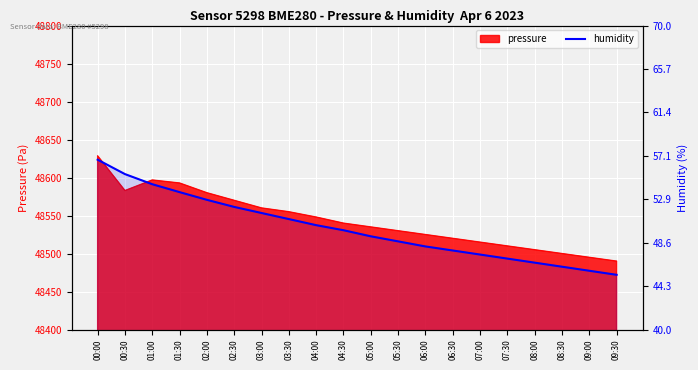

How many lines are shown in the chart?

1